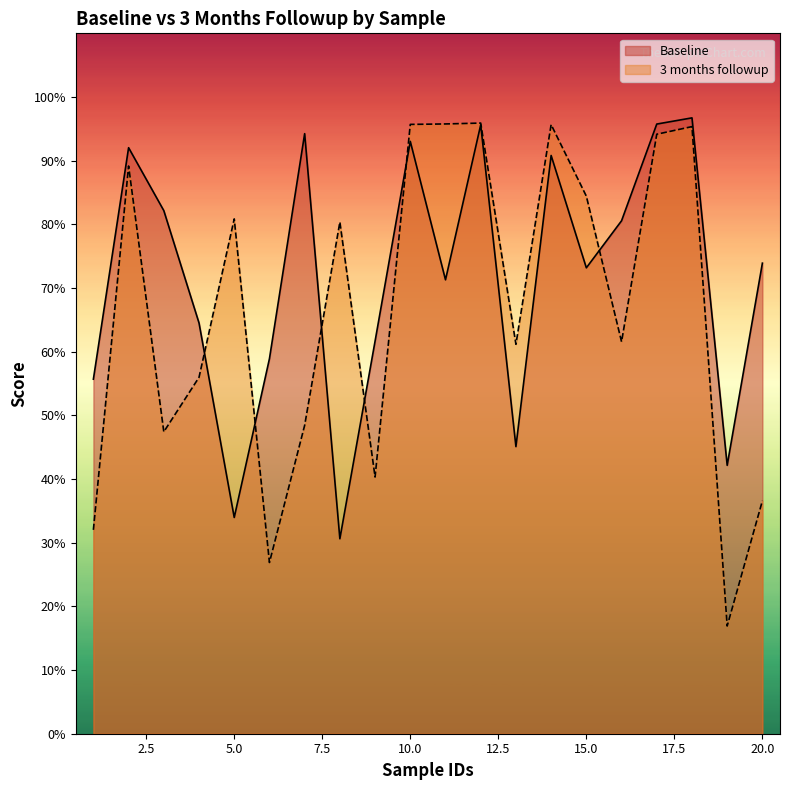

At how many categories does at least one series exceed 47?

19